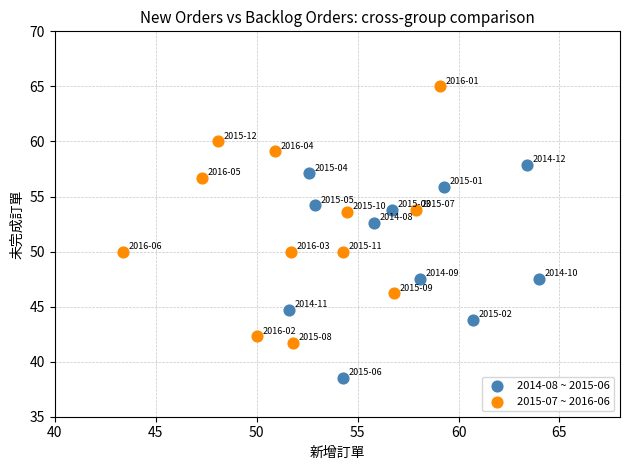

Which series contains the highest Y value?

2015-07 ~ 2016-06